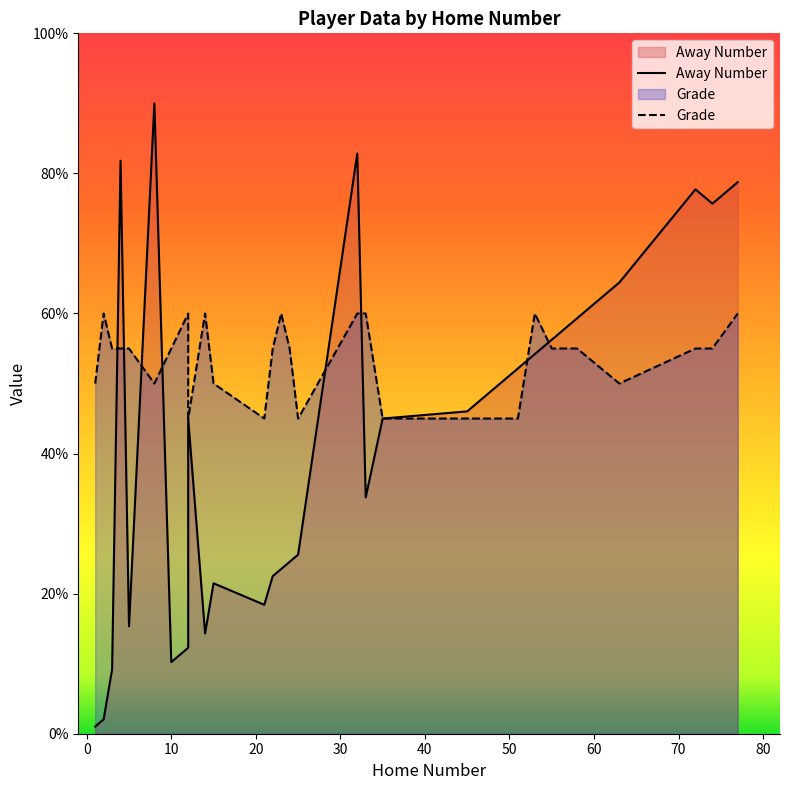

What are all the series names shown in the legend?

Away Number, Grade